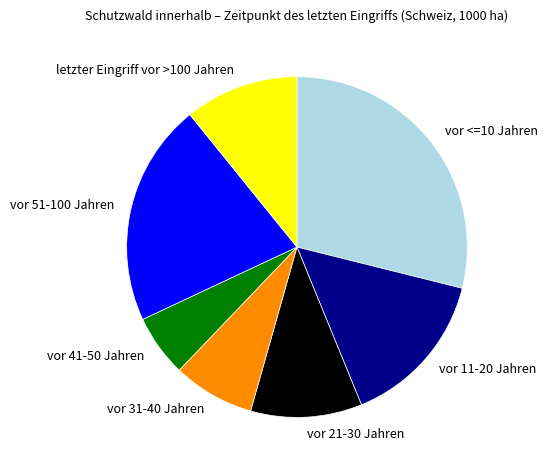

Is letzter Eingriff vor >100 Jahren the majority of the pie?

No